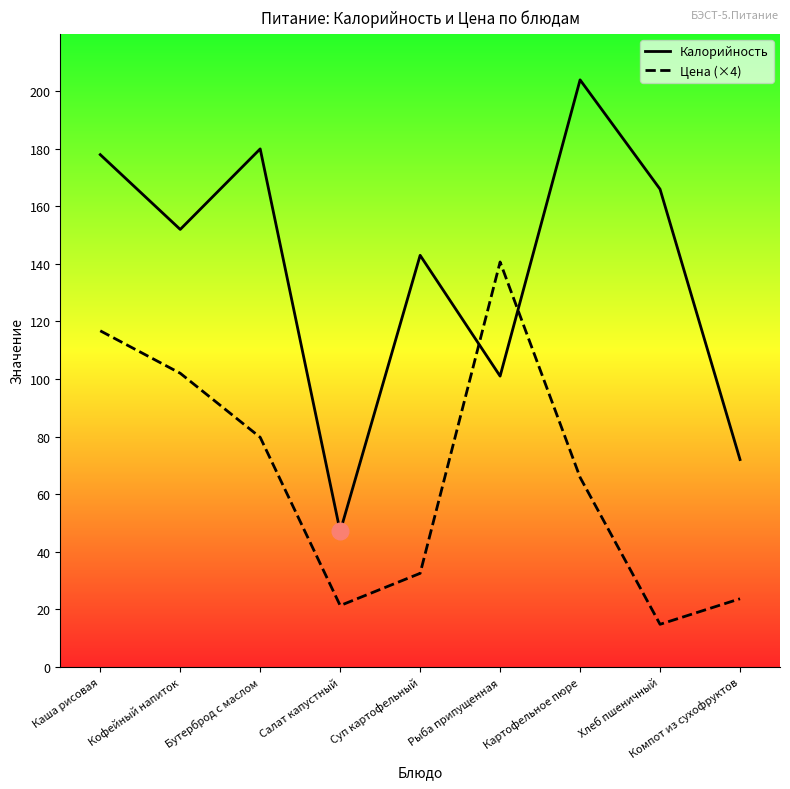

At which label does Цена (×4) reach its minimum?

Хлеб пшеничный